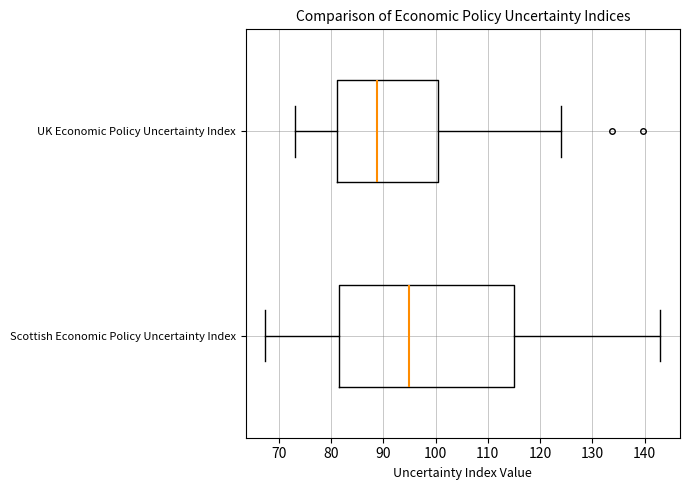

Reading bottom to top, transcribe this box plot: for each box, give where its median line is, the range the box spans, and where its two whiskers end, as read against the x-axis. The values are not printed on the chart, so give them approximately, as read against the axis.

Scottish Economic Policy Uncertainty Index: median 95, box 81 to 115, whiskers 67 to 143
UK Economic Policy Uncertainty Index: median 89, box 81 to 100, whiskers 73 to 124